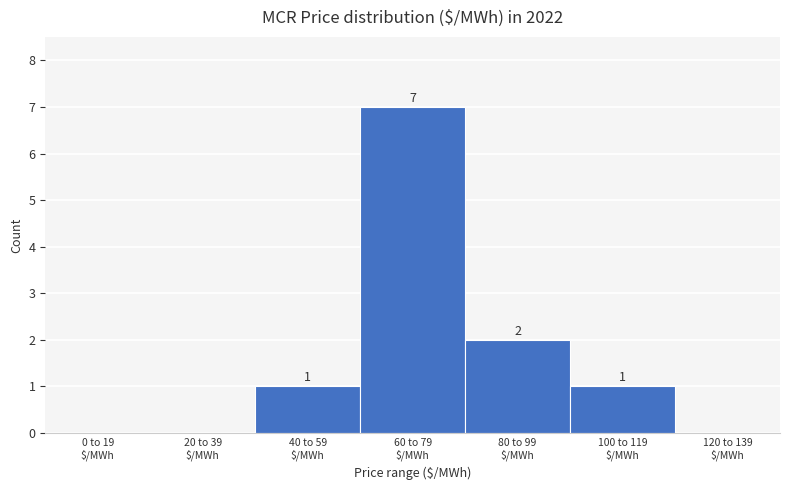

What is the greatest value displayed?

7